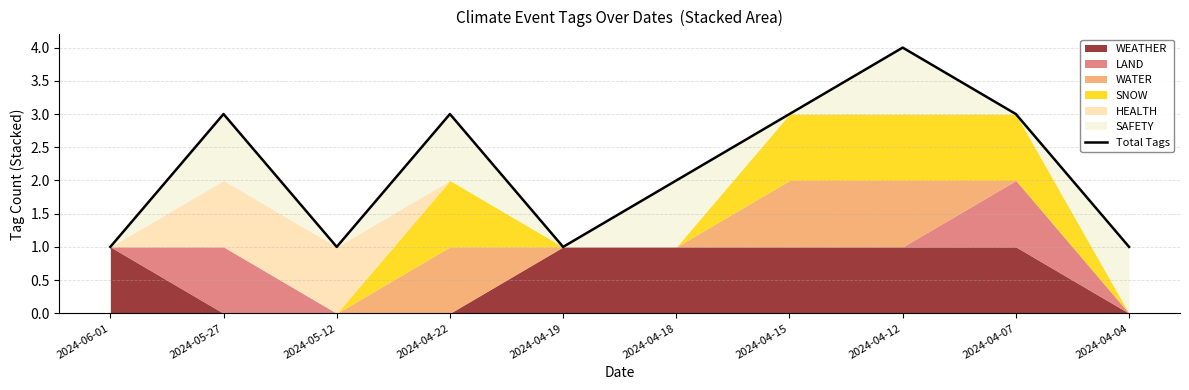

At which label does the data first exceed 3?

2024-04-12